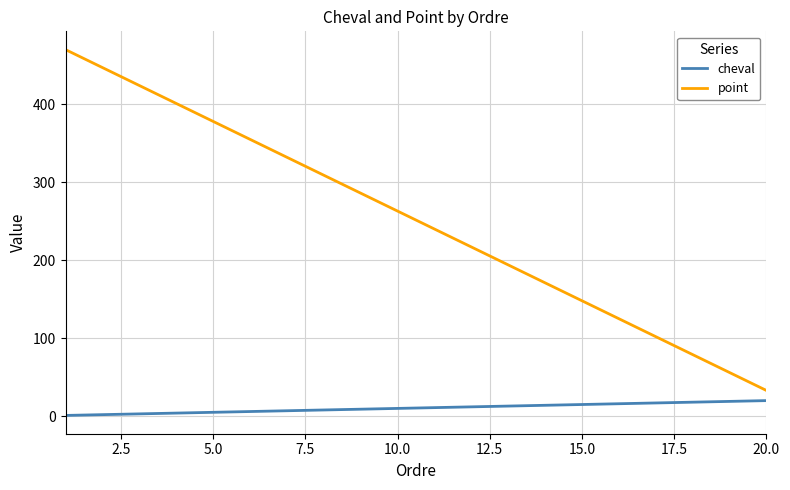

List the series in order of their peak value, lowest first.

cheval, point